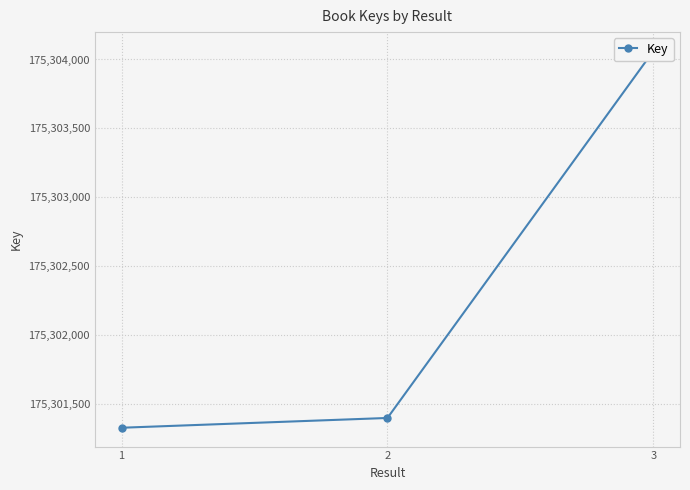

What is the ratio of the value at 3 to the value at 2?

1.0